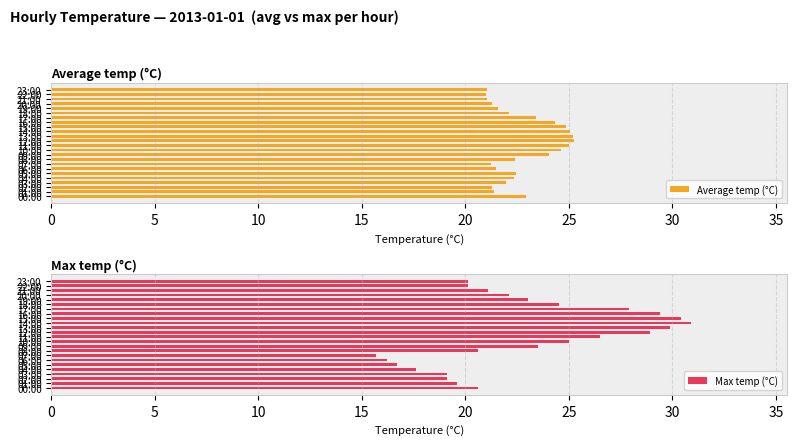

Which series has the largest range (max minus min)?

Max temp (°C)